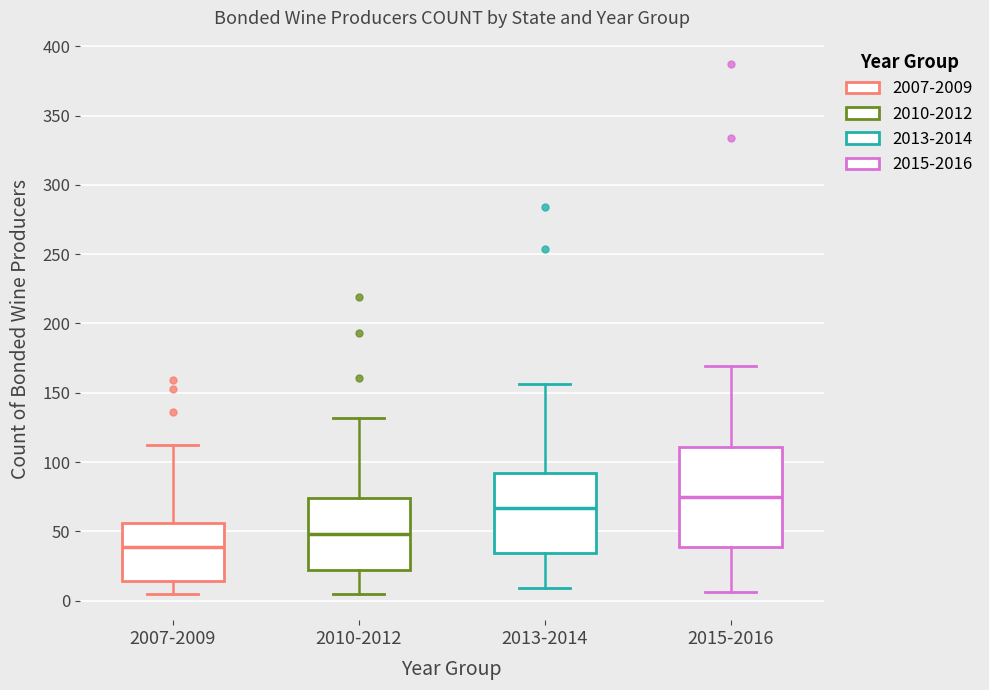

Where is the upper edge of the box for 2013-2014 on the y-axis? The values are not printed on the chart, so give them approximately, as read against the axis.

90